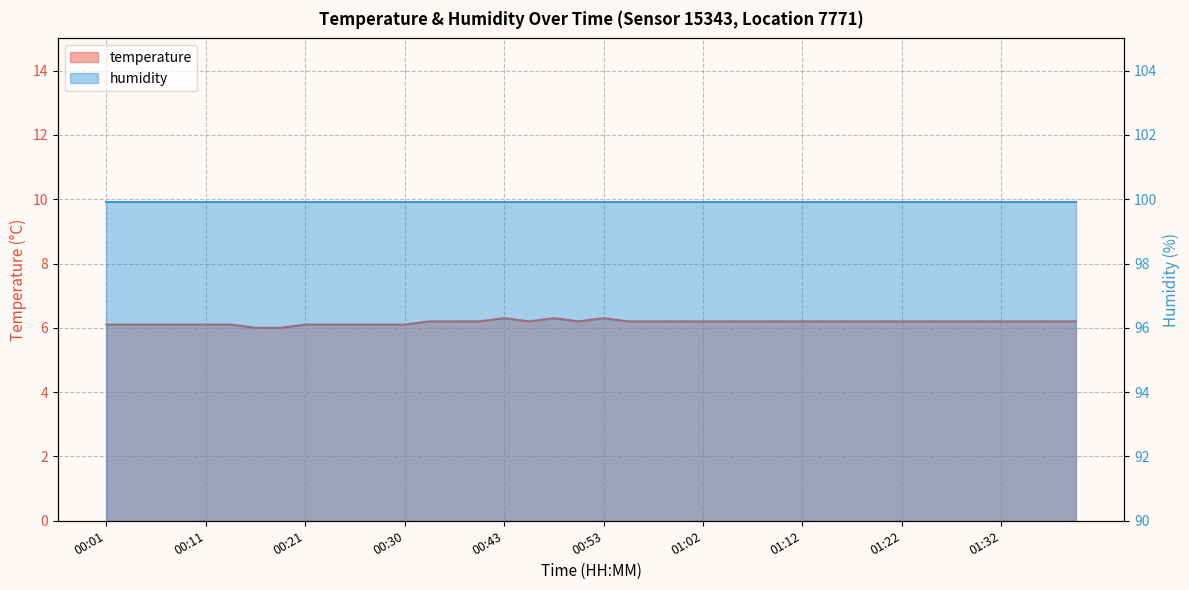

Count the values in the range 6 to 7.

40